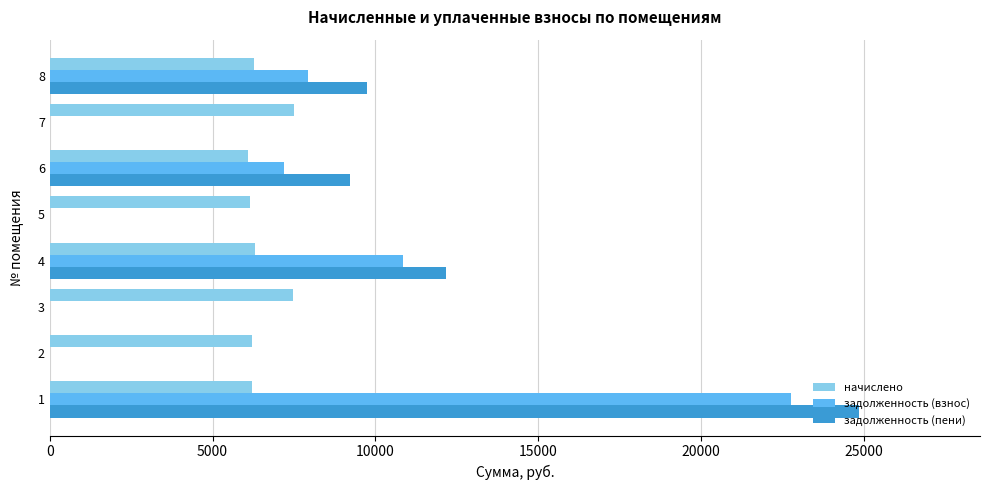

Between 2 and 6, which series saw the biggest shift?

задолженность (пени)